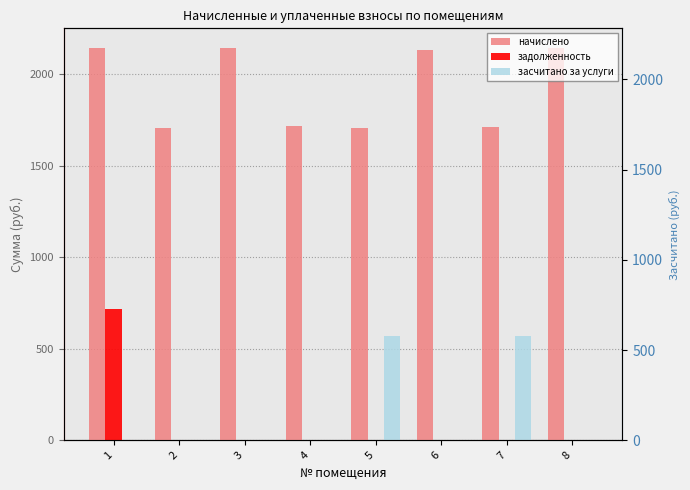

What is the spread (max minus min) of values at 5?

1708.3